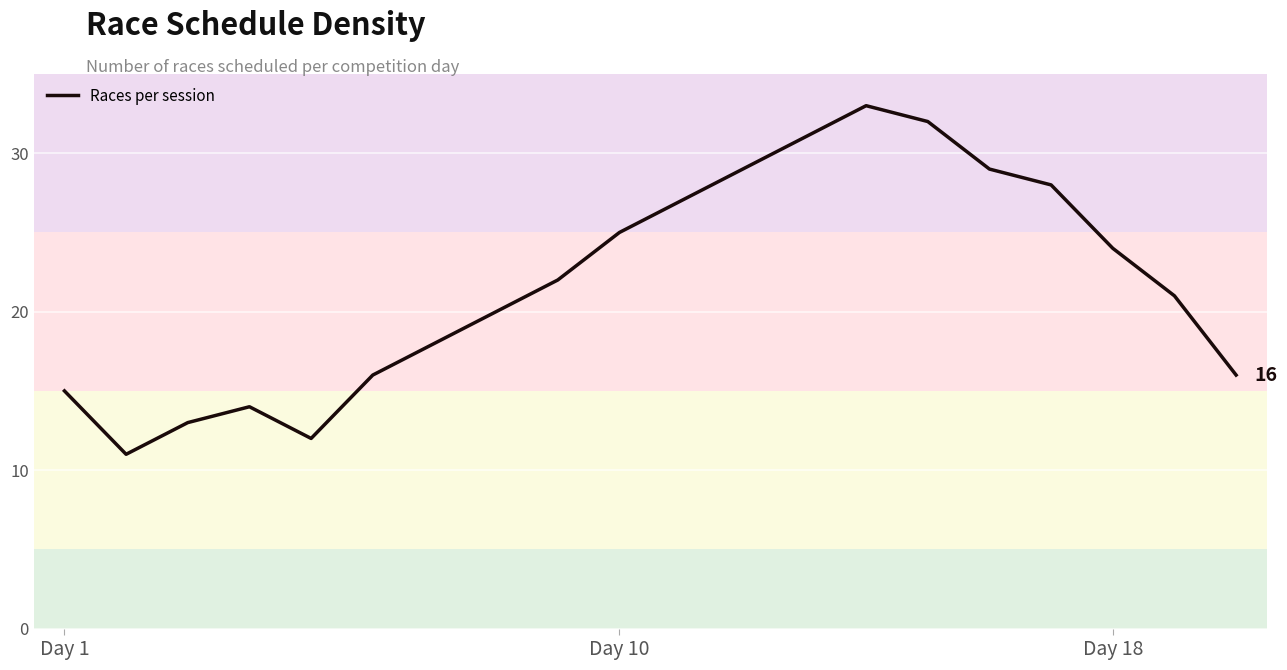

What is the maximum value shown in the chart?

33